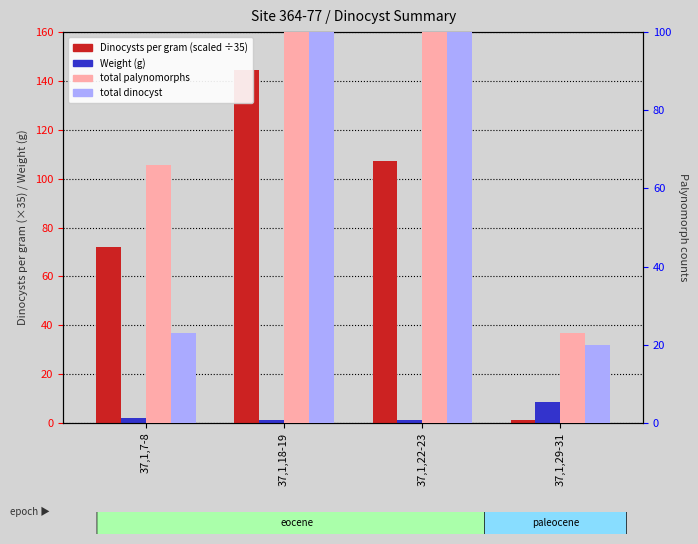

Which label corresponds to the largest value in the chart?

37,1,22-23